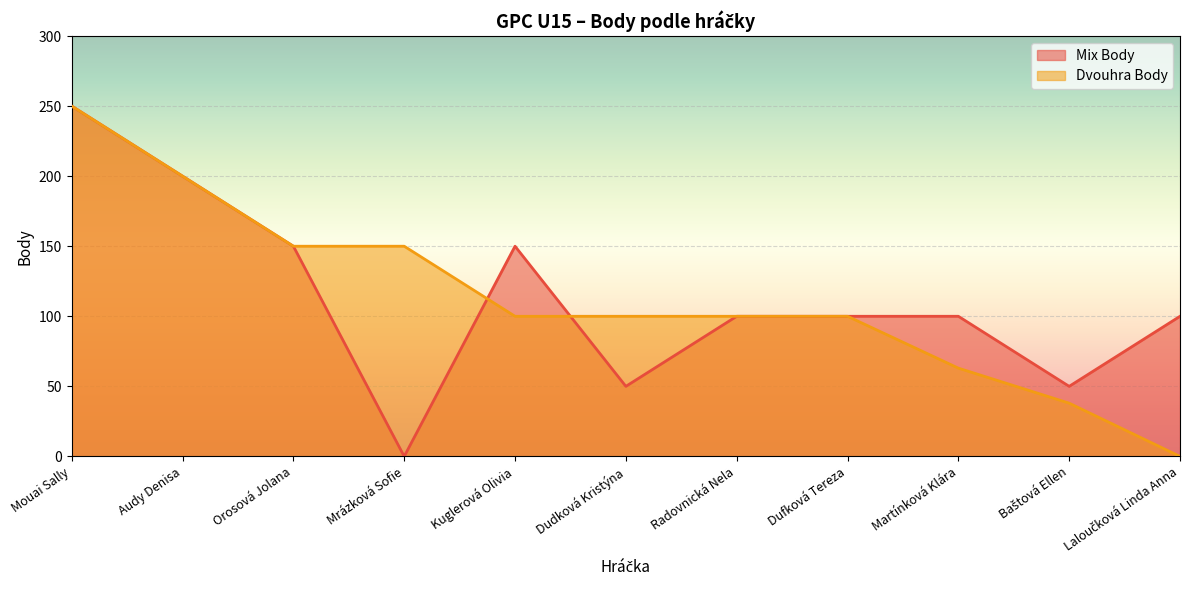

What is the difference between the Mix Body values at Dufková Tereza and Orosová Jolana?

50